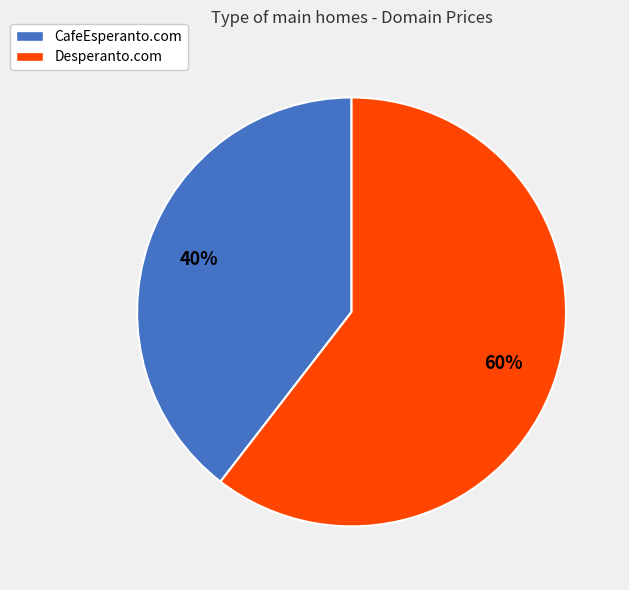

What is the majority slice?

Desperanto.com